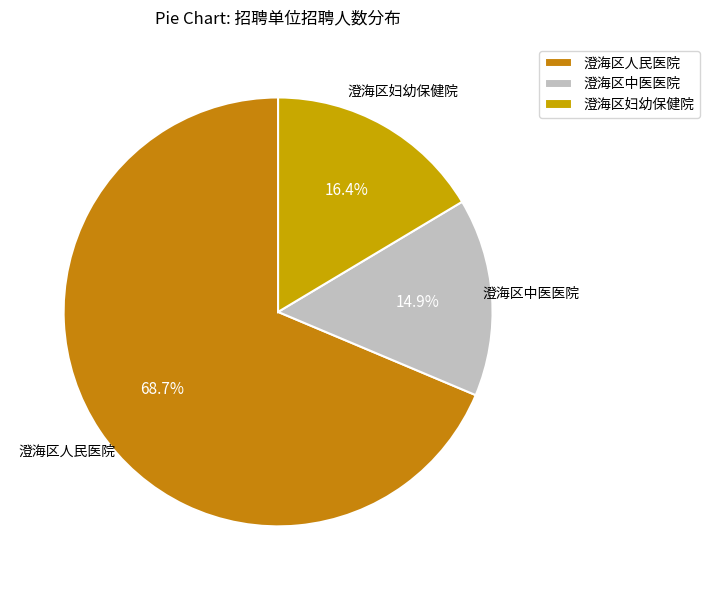

Between 澄海区中医医院 and 澄海区人民医院, which is larger?

澄海区人民医院